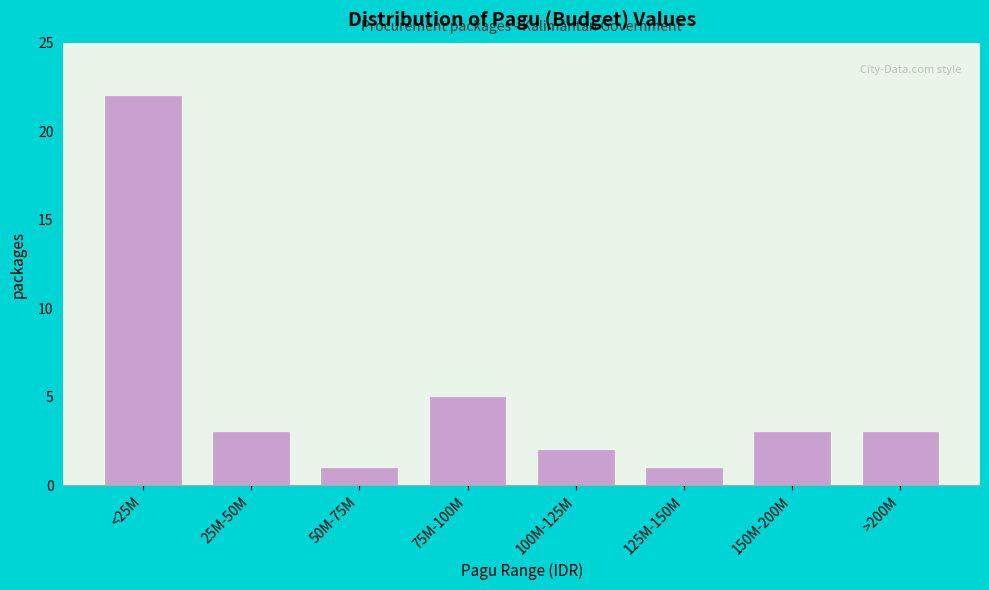

Reading left to right, extract all data points from this chart.

<25M=22	25M-50M=3	50M-75M=1	75M-100M=5	100M-125M=2	125M-150M=1	150M-200M=3	>200M=3